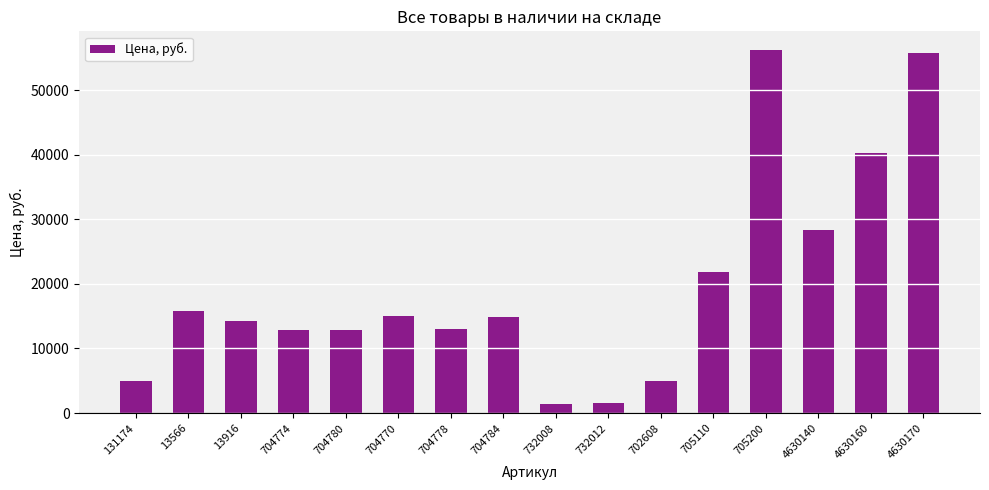

What is the greatest value displayed?

56274